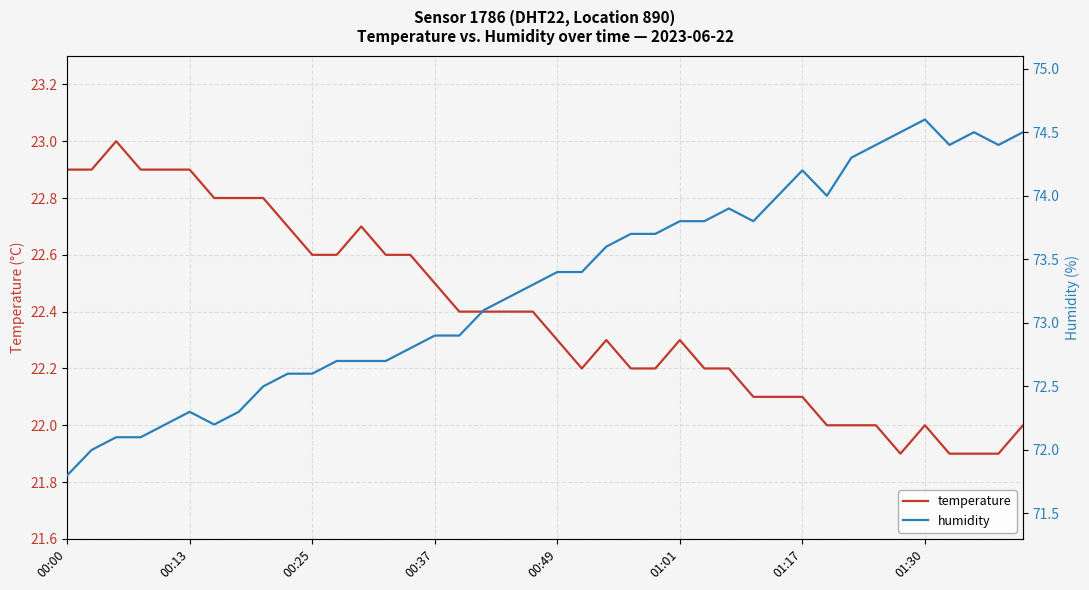

Is it true that humidity equals 22.6 at 01:01?

False